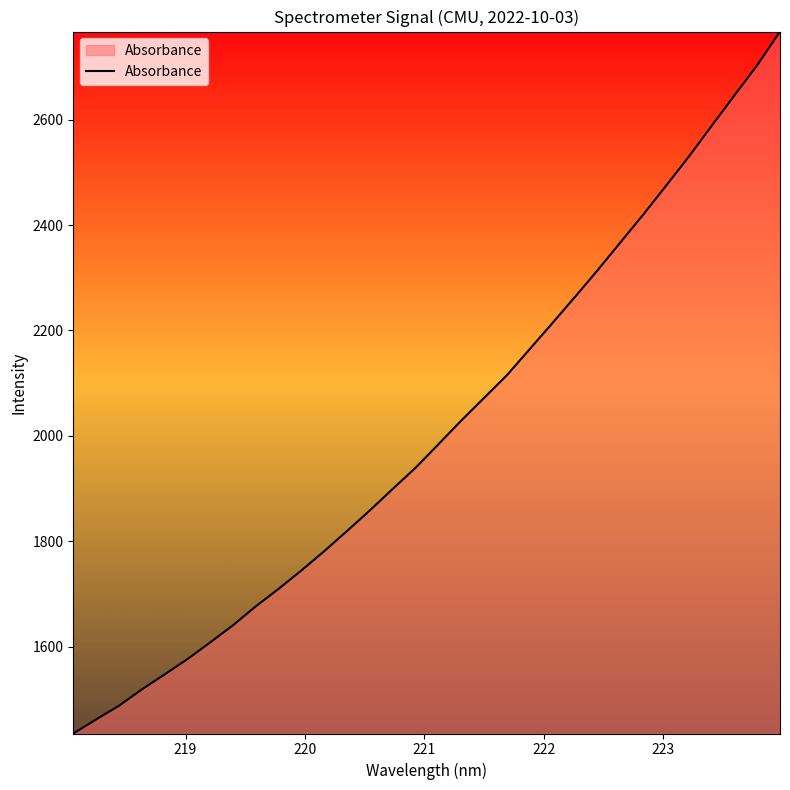

What is the maximum value shown in the chart?

2767.2